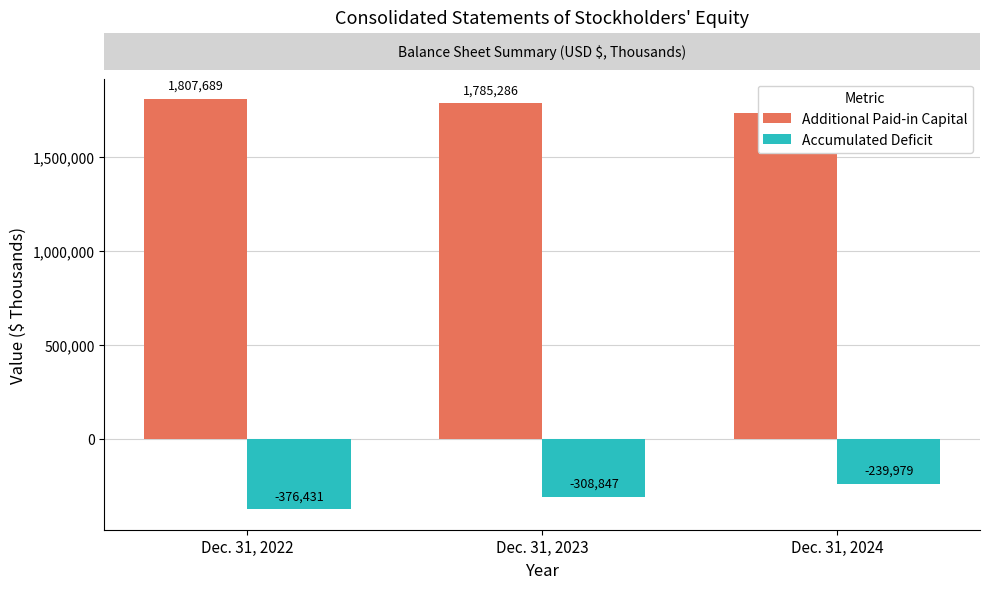

What is the difference between the maximum and minimum values in the Additional Paid-in Capital series?

75458